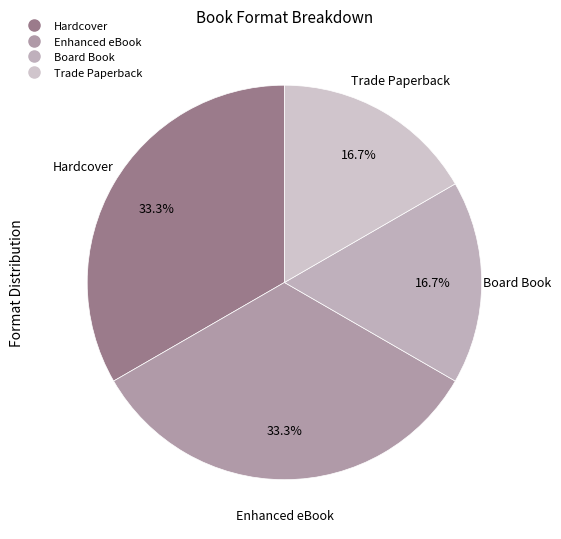

Count the number of slices in the pie.

4